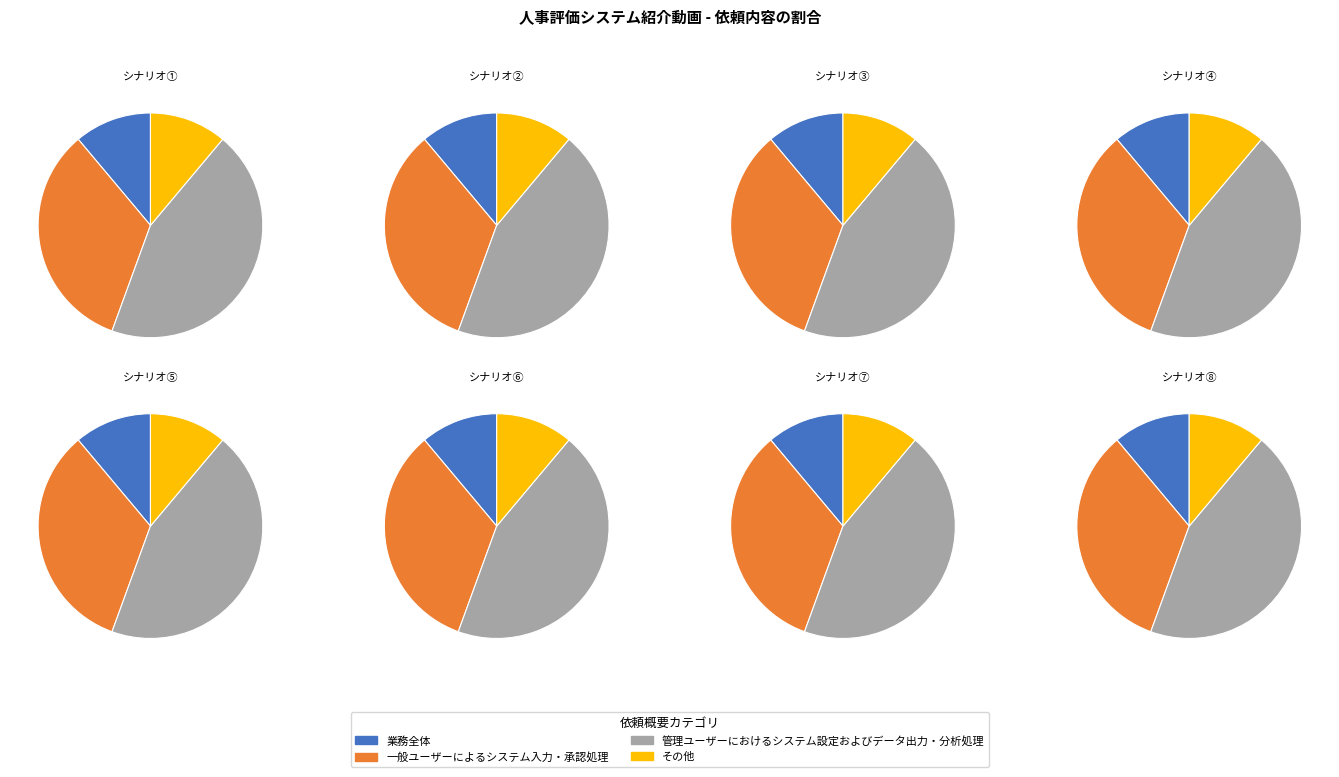

Rank the categories by value from lowest to highest.

業務全体, その他, 一般ユーザーによるシステム入力・承認処理, 管理ユーザーにおけるシステム設定およびデータ出力・分析処理